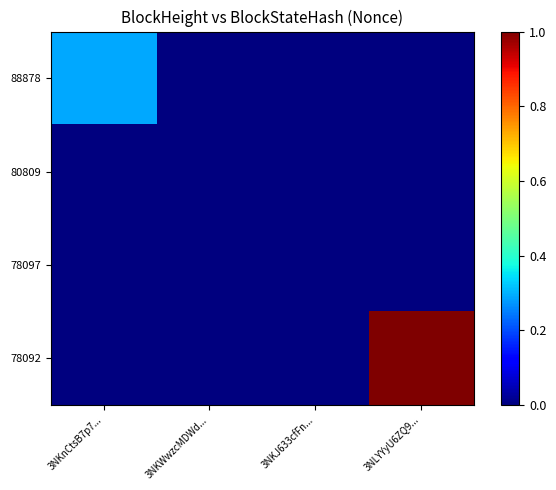

How many values in 88878 are above zero?

1